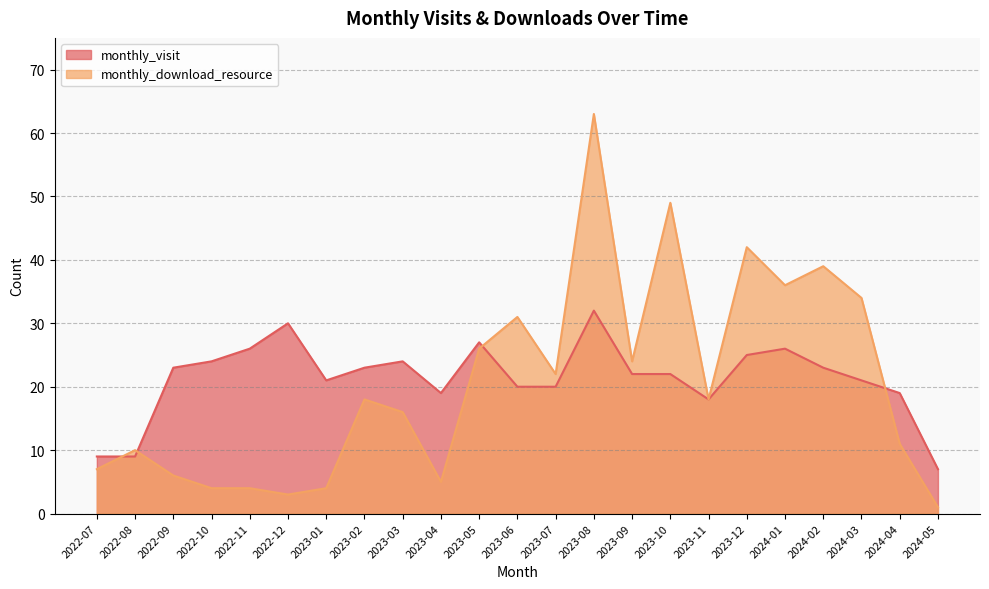

Is the value of monthly_visit at 2022-10 greater than the value of monthly_download_resource at 2023-10?

No